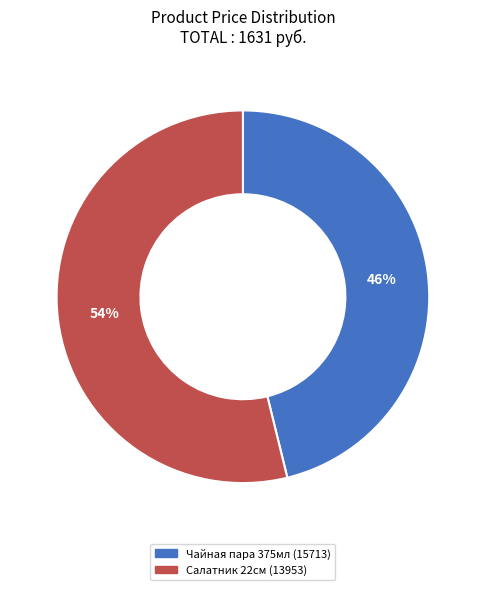

Do Чайная пара 375мл (15713) and Салатник 22см (13953) together represent more than half of the pie?

Yes